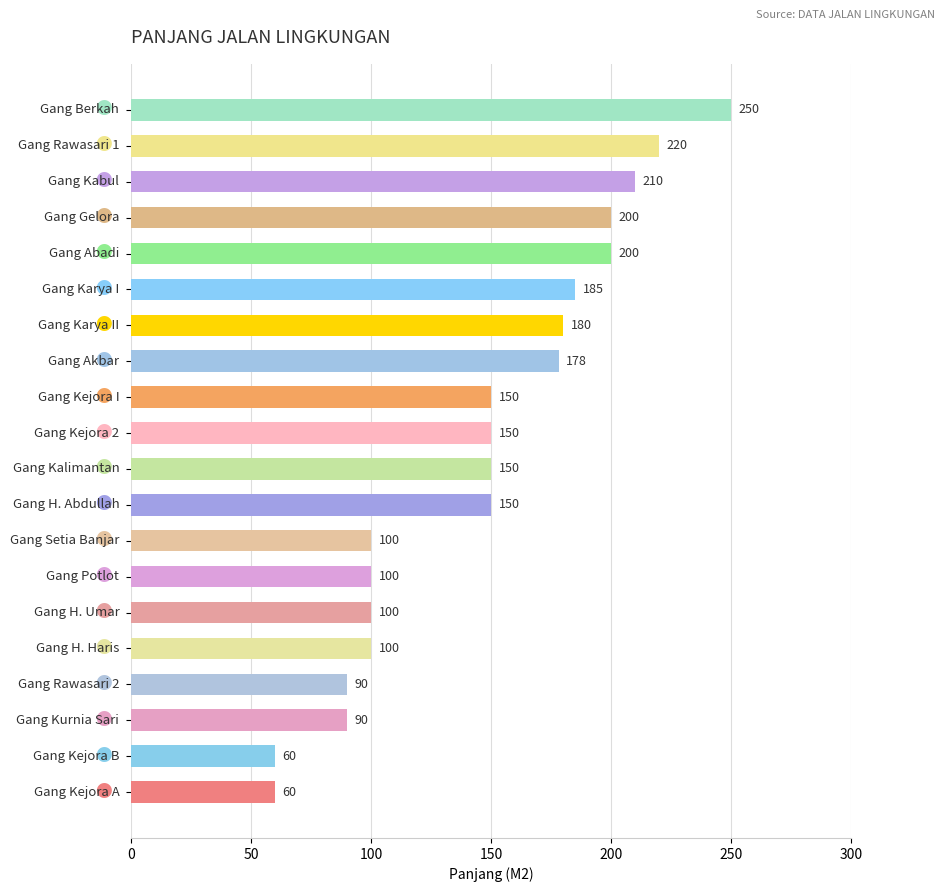

What is the greatest value displayed?

250